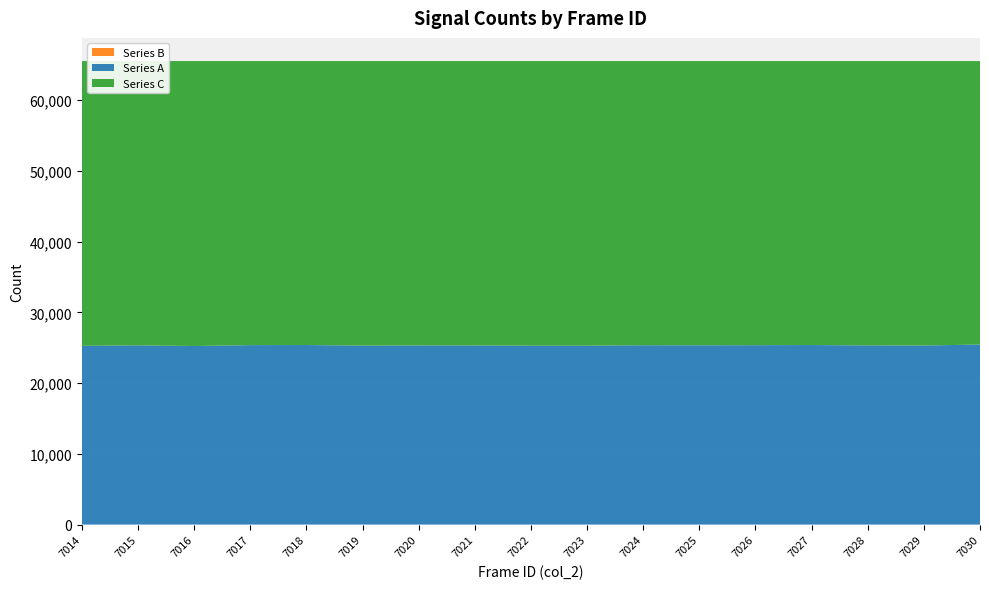

Reading left to right, what are all the values shown in this chart?

Series A: 7014=25276	7015=25336	7016=25247	7017=25374	7018=25387	7019=25304	7020=25325	7021=25326	7022=25296	7023=25295	7024=25357	7025=25350	7026=25365	7027=25385	7028=25331	7029=25316	7030=25458
Series B: 7014=0	7015=0	7016=0	7017=0	7018=0	7019=0	7020=0	7021=0	7022=0	7023=0	7024=0	7025=0	7026=0	7027=0	7028=0	7029=0	7030=0
Series C: 7014=40259	7015=40199	7016=40288	7017=40161	7018=40148	7019=40231	7020=40210	7021=40209	7022=40239	7023=40240	7024=40178	7025=40185	7026=40170	7027=40150	7028=40204	7029=40219	7030=40077